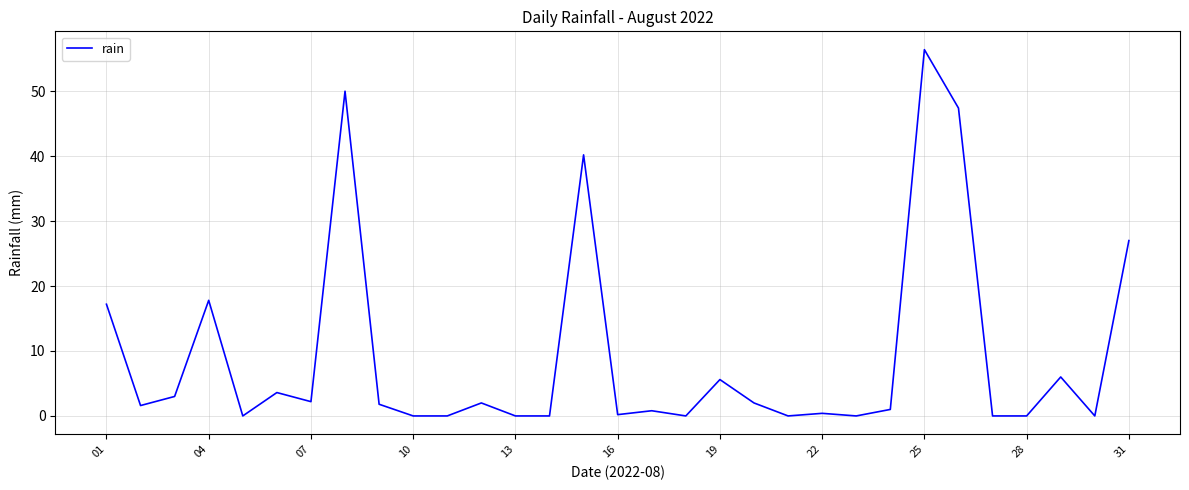

What is the greatest value displayed?

56.4